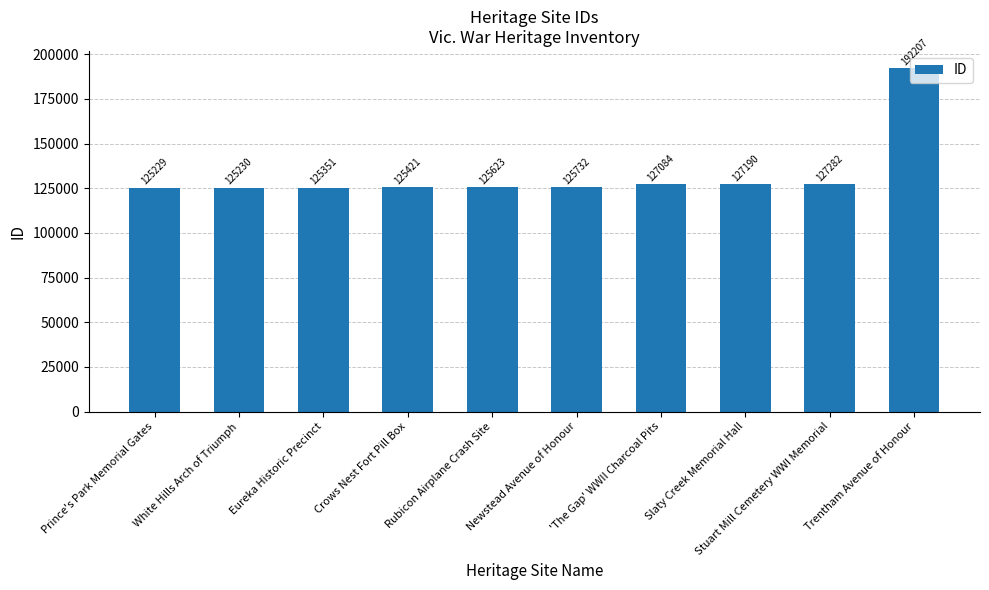

What is the minimum value shown in the chart?

125229